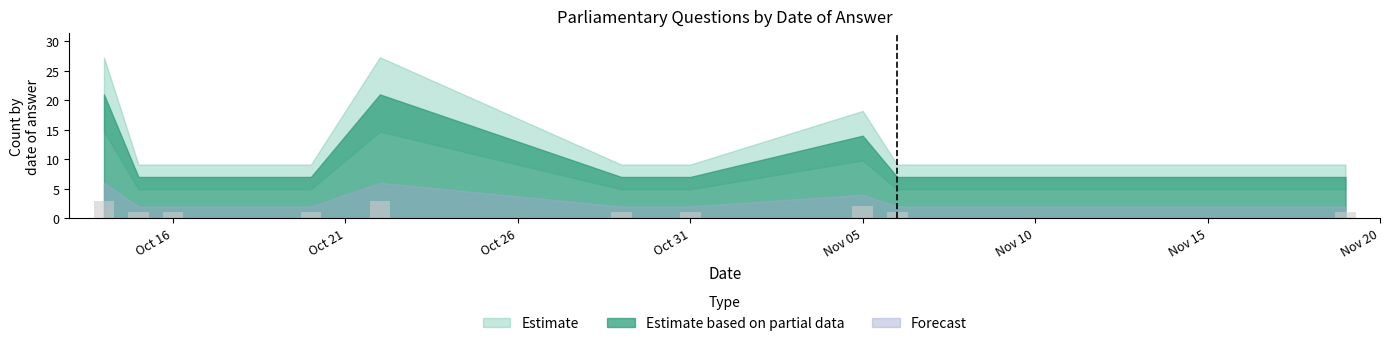

Are the bars grouped side by side (vs. stacked)?

No